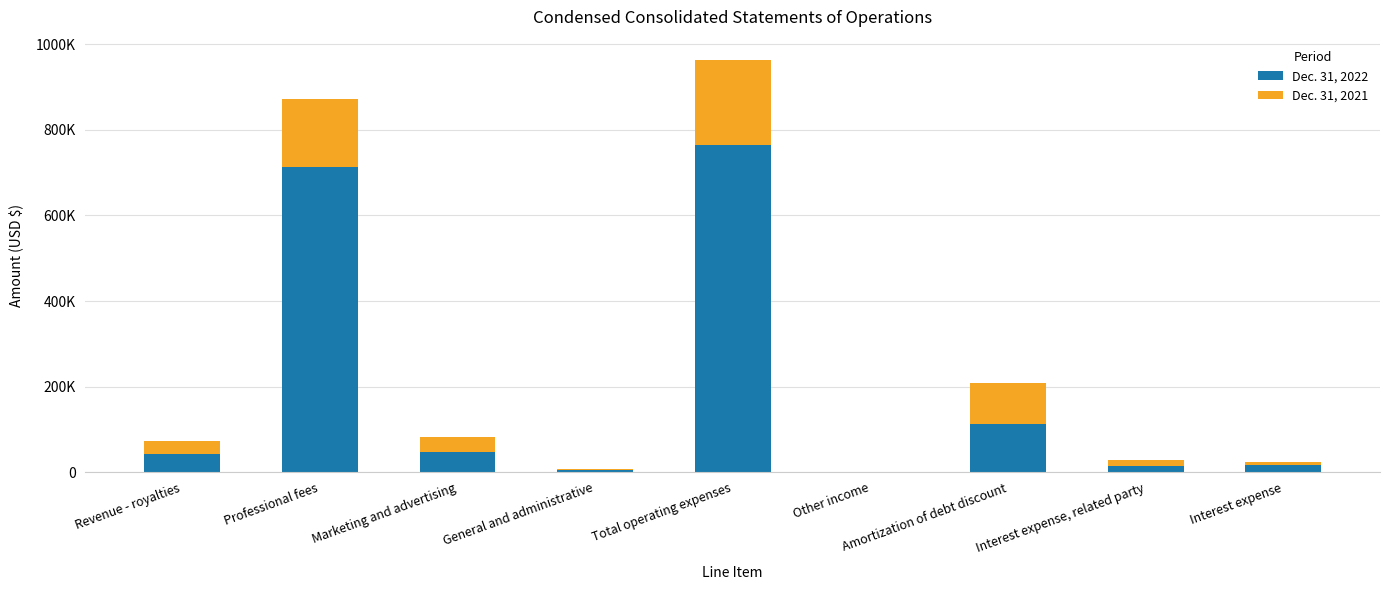

What value does the Dec. 31, 2021 series have at General and administrative, to the nearest 100?

3700